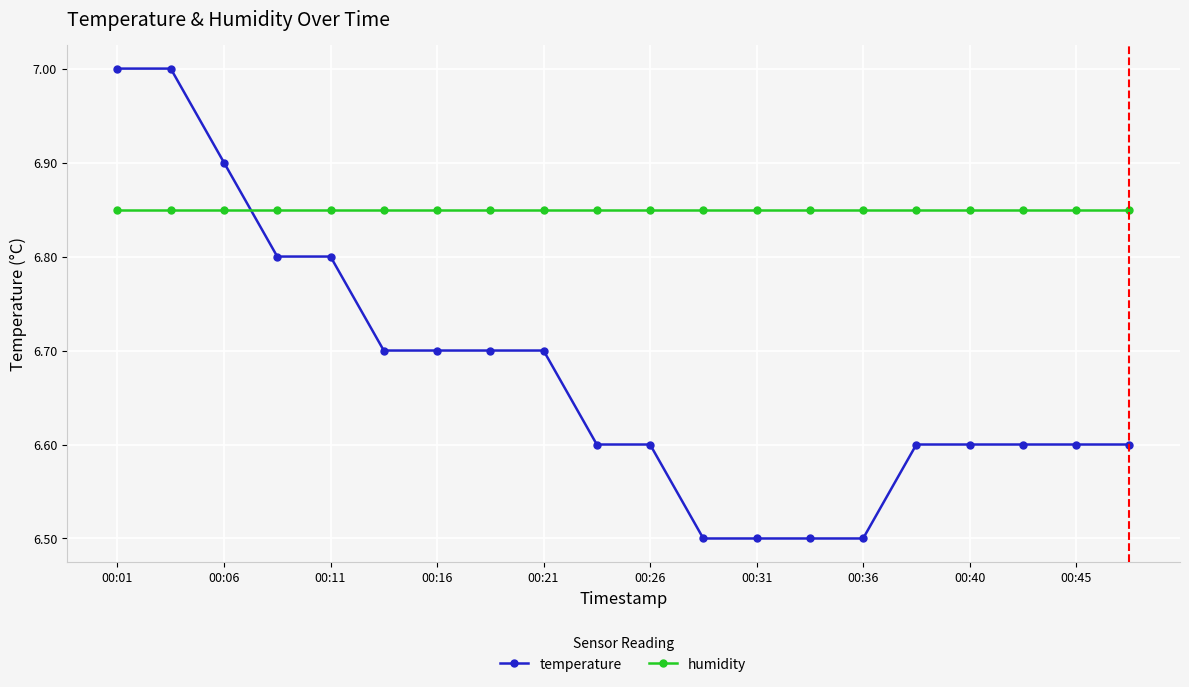

Which series has the largest range (max minus min)?

temperature